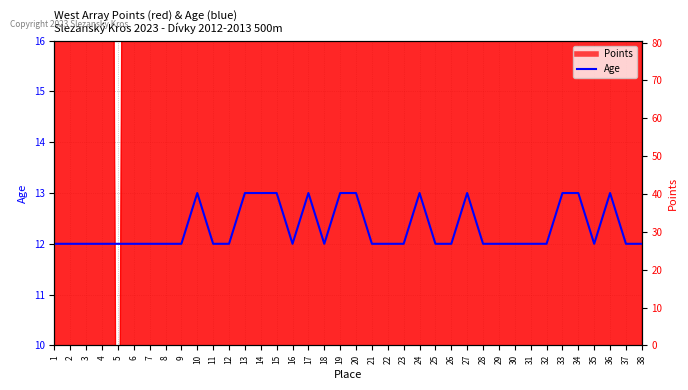

Which category has the highest value across all series?

10